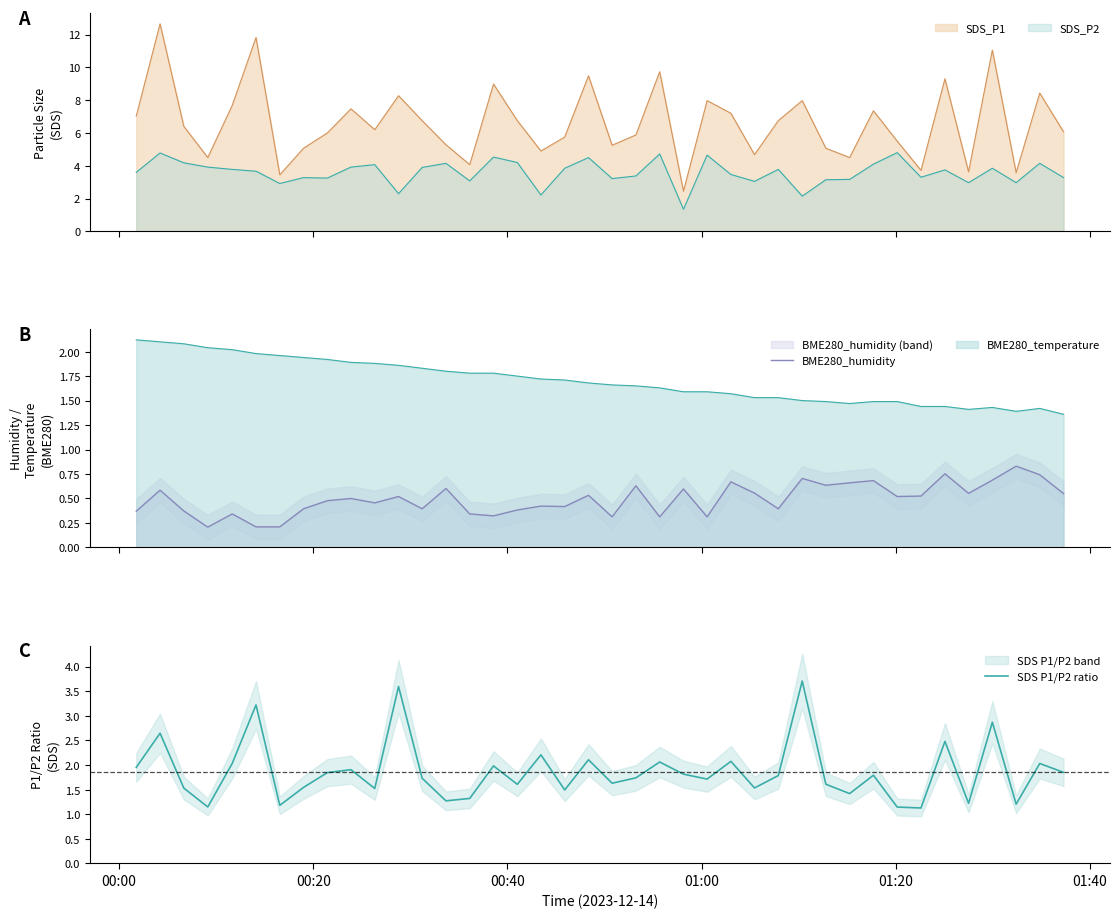

True or false: BME280_humidity has more than 0 points higher than both neighbors.

True